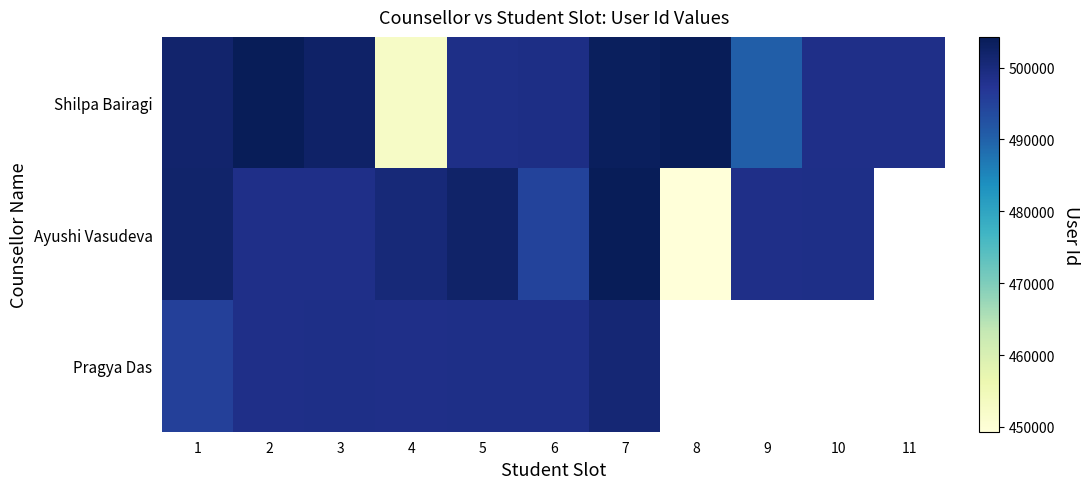

Which series changed the most between 1 and 9?

Shilpa Bairagi